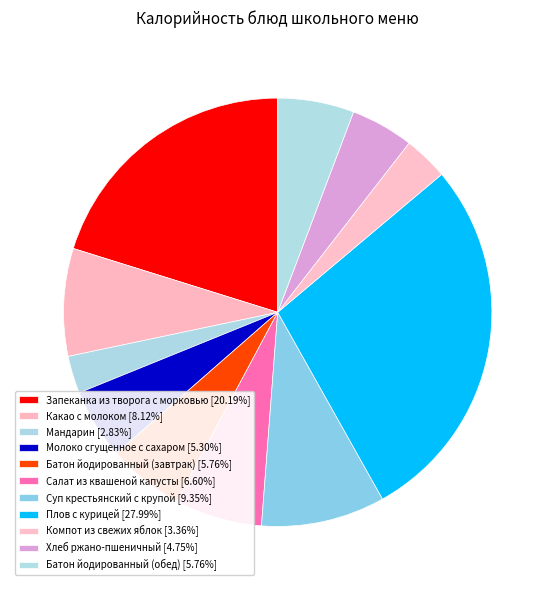

Which category has the smallest portion of the pie?

Мандарин